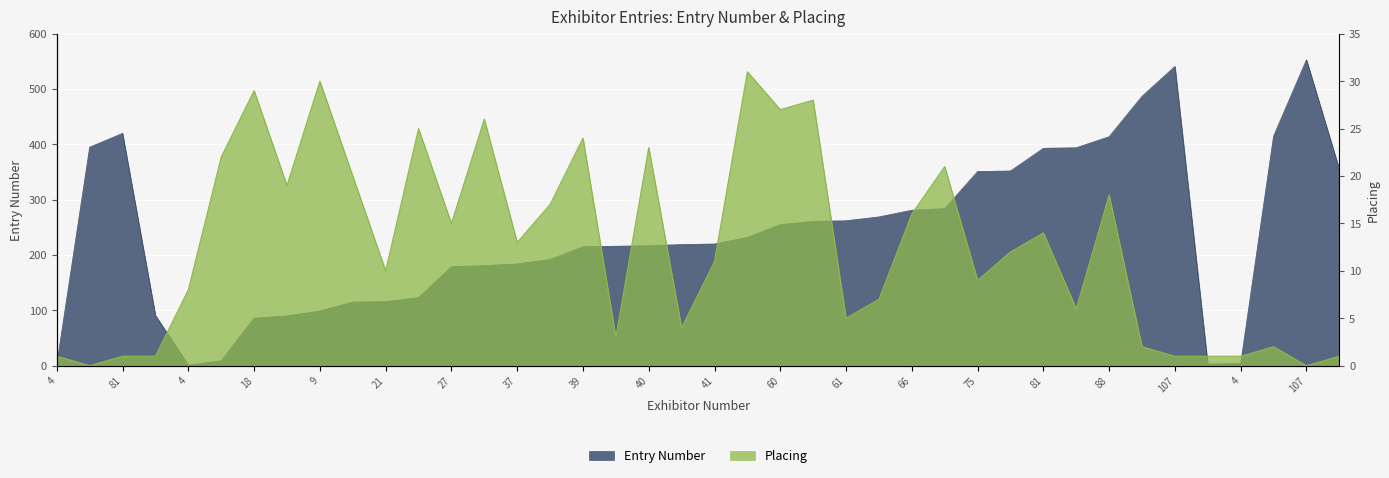

Rank the series at 27 from lowest to highest value.

Placing, Entry Number